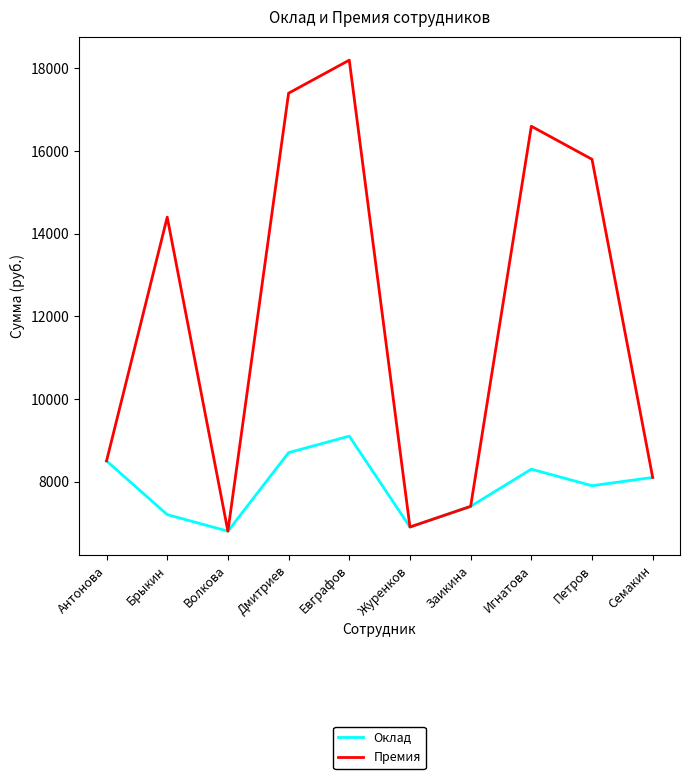

Which series has the largest total across all categories?

Премия